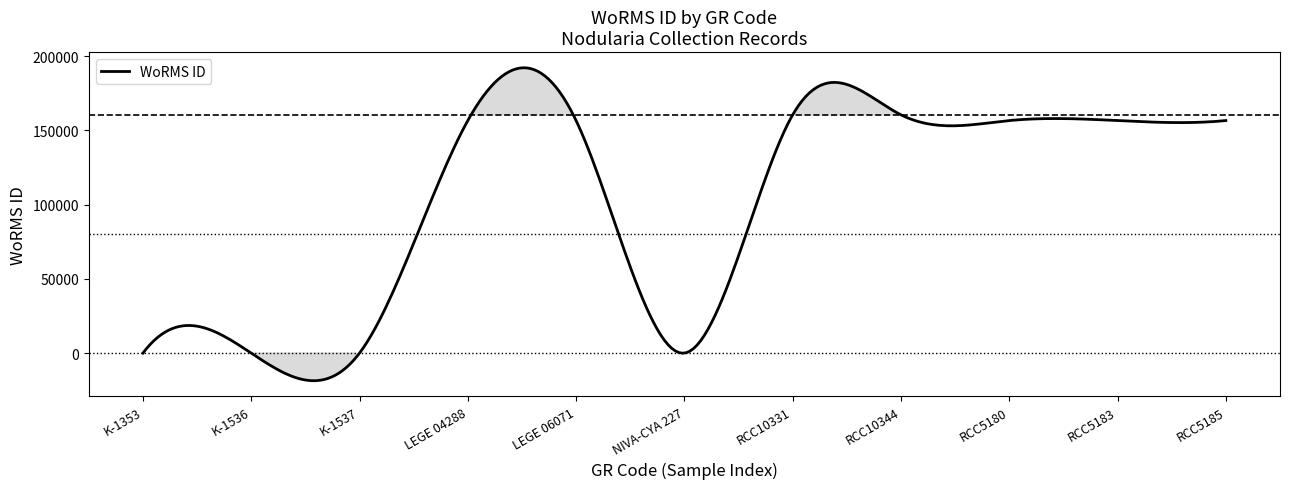

What is the maximum value shown in the chart?

192263.6